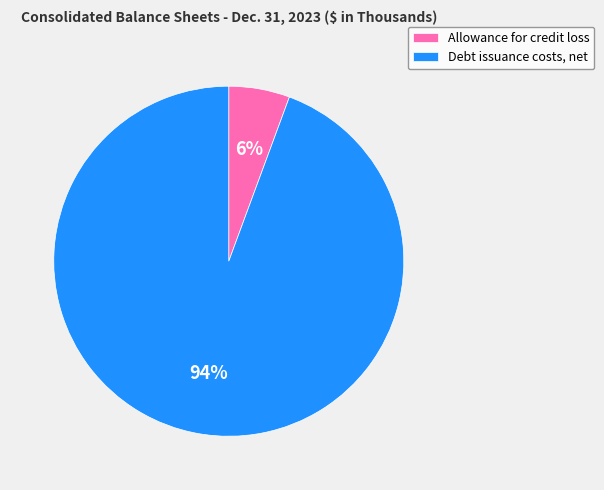

True or false: Allowance for credit loss accounts for 6% of the total.

True